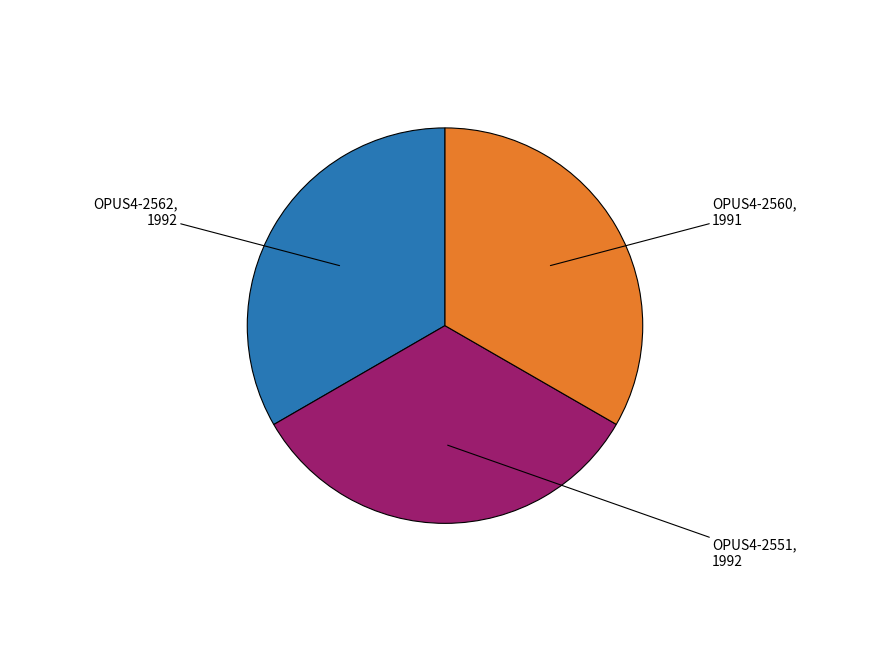

Is there any slice that represents more than half of the pie?

No